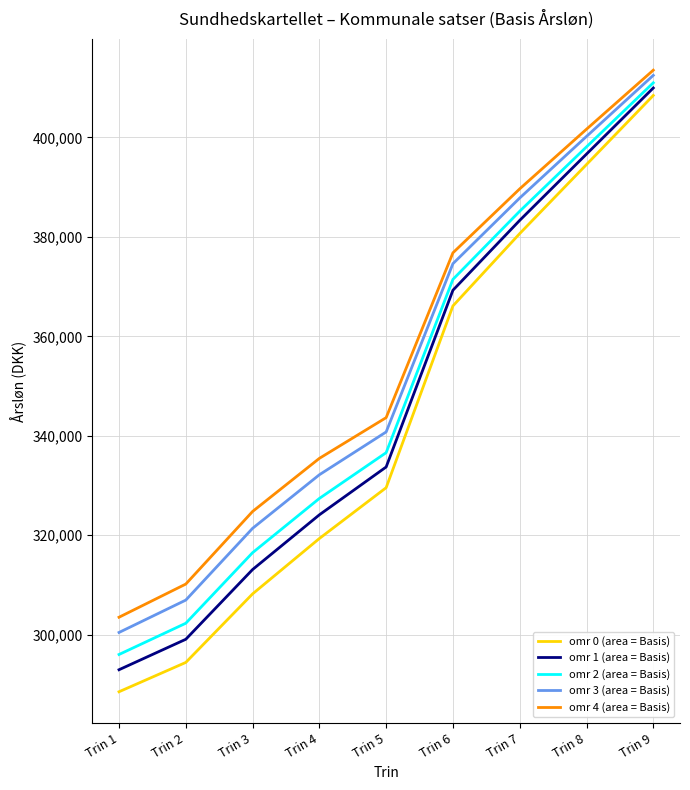

Read the omr 1 (area = Basis) value at Trin 5, to the nearest 10.

333720